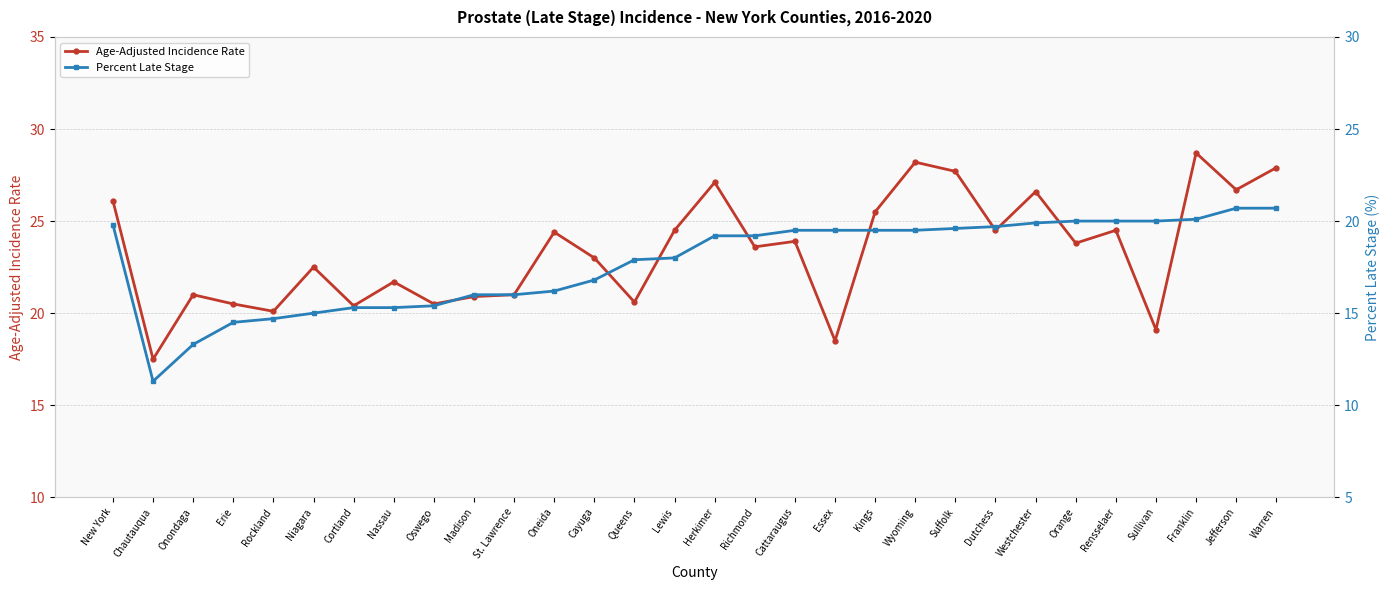

How many times do Age-Adjusted Incidence Rate and Percent Late Stage cross each other?

4